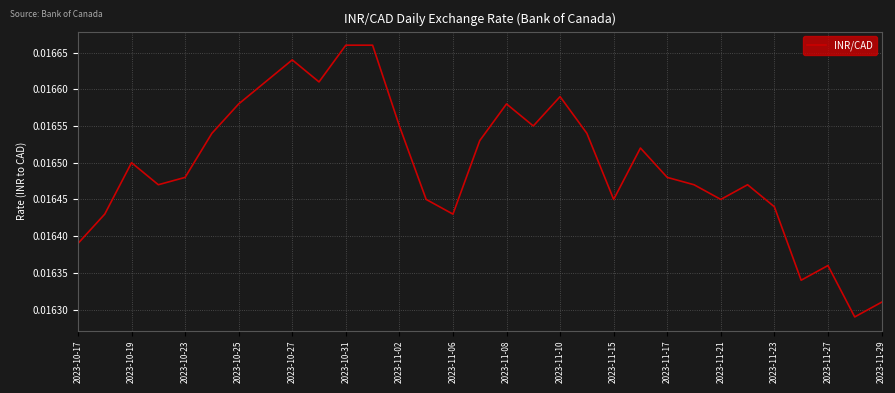

Does the chart display data point markers on the line(s)?

No